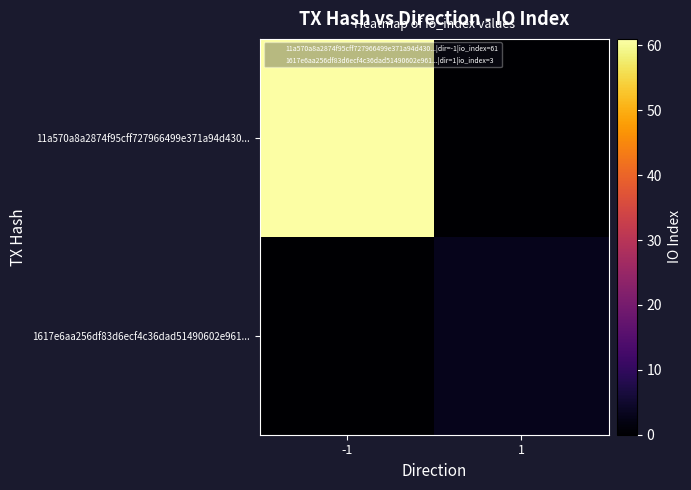

What is the spread (max minus min) of values at -1?

61